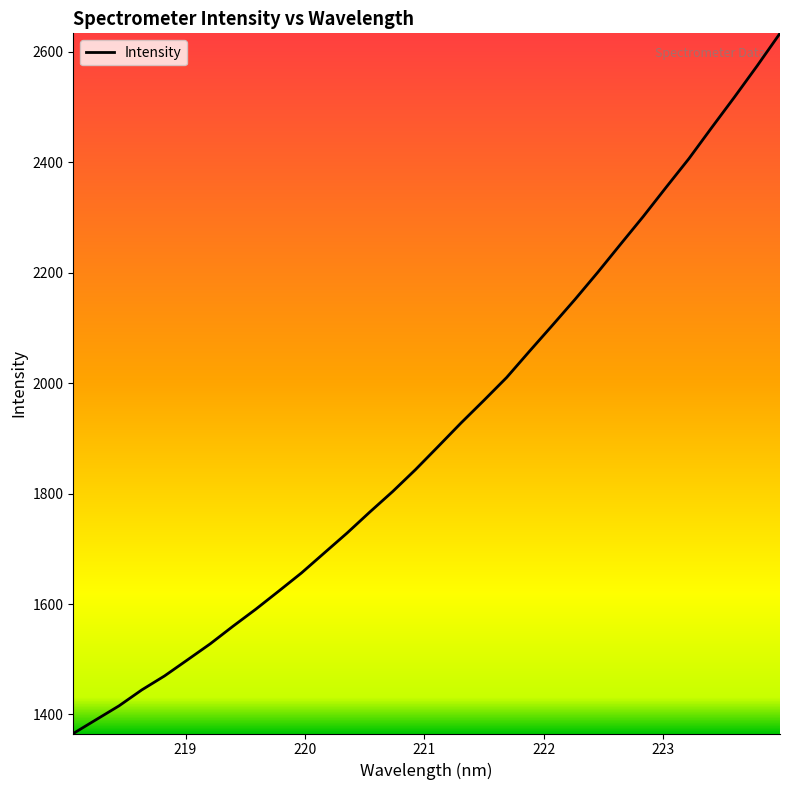

What is the difference between the maximum and minimum values?

1268.2